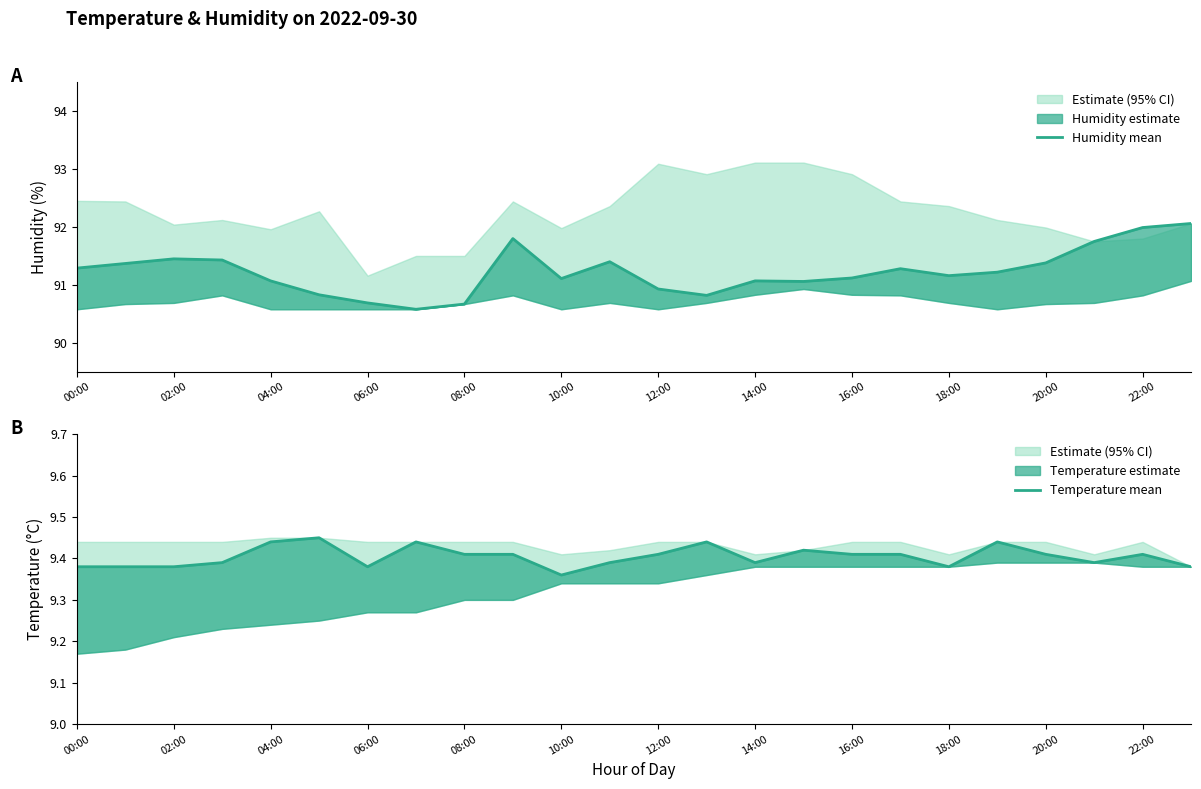

Rank the series by their average value, from highest to lowest.

Humidity mean, Temperature mean